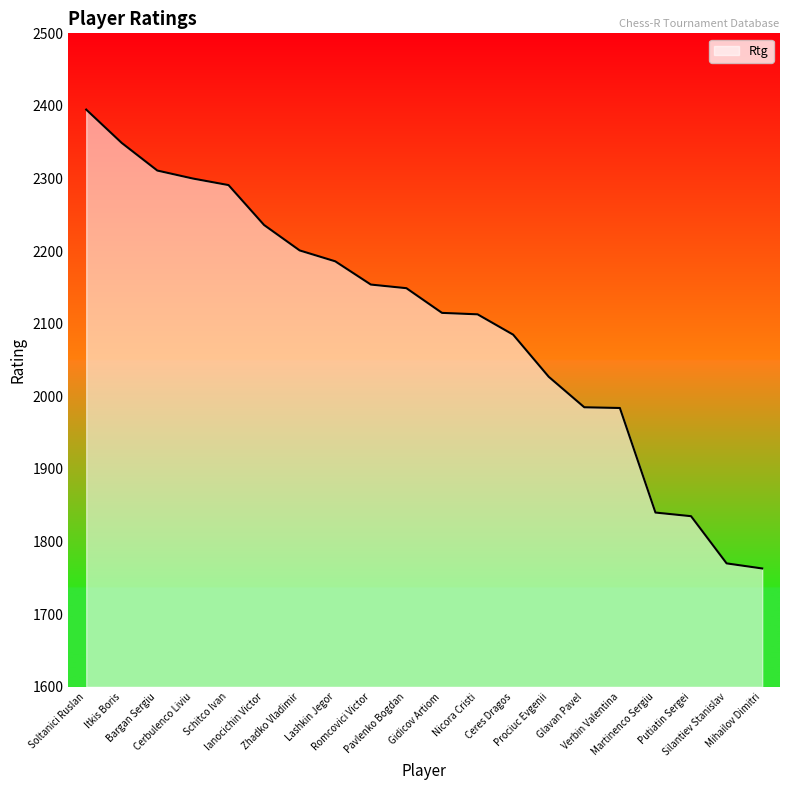

What is the difference between the maximum and minimum values?

632